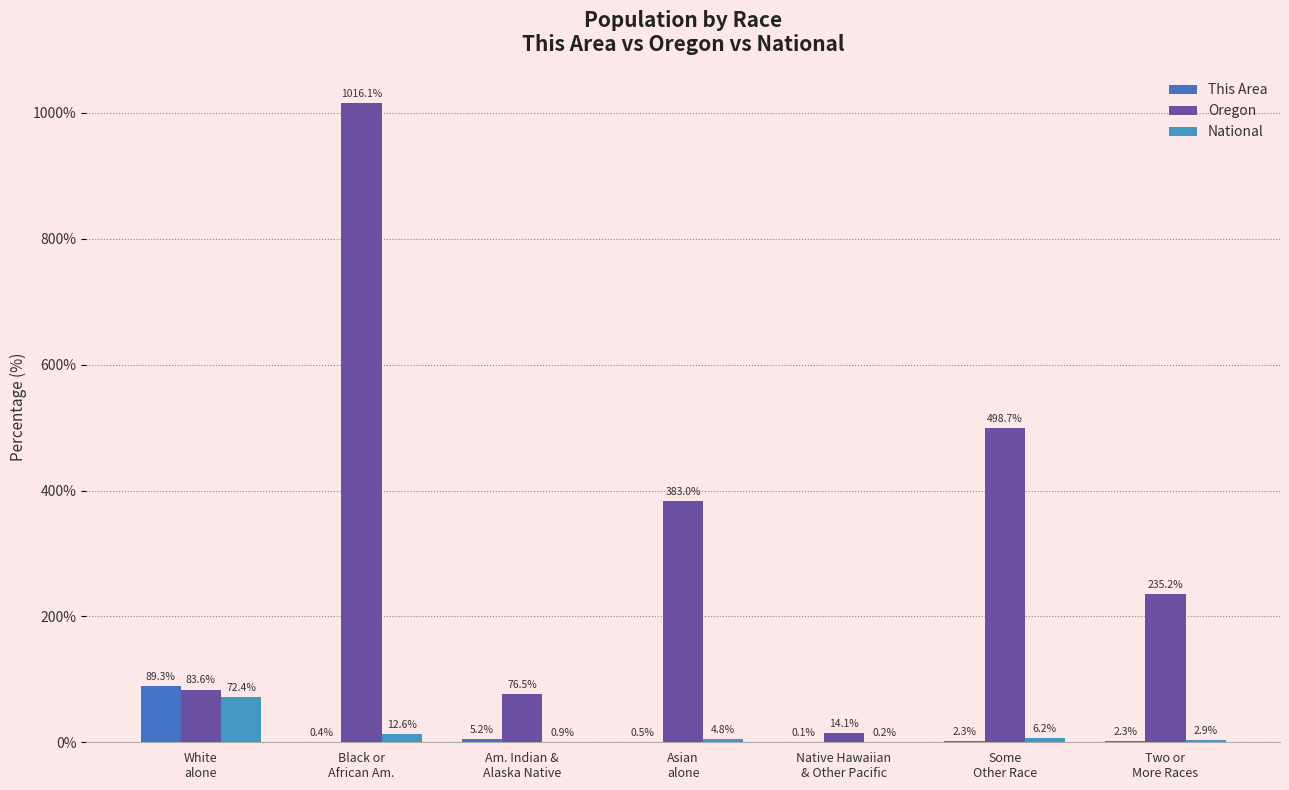

Reading left to right, transcribe all the data shown in this chart.

This Area: 89.3	0.4	5.2	0.5	0.1	2.3	2.3
Oregon: 83.6	1016.1	76.5	383.0	14.1	498.7	235.2
National: 72.4	12.6	0.9	4.8	0.2	6.2	2.9